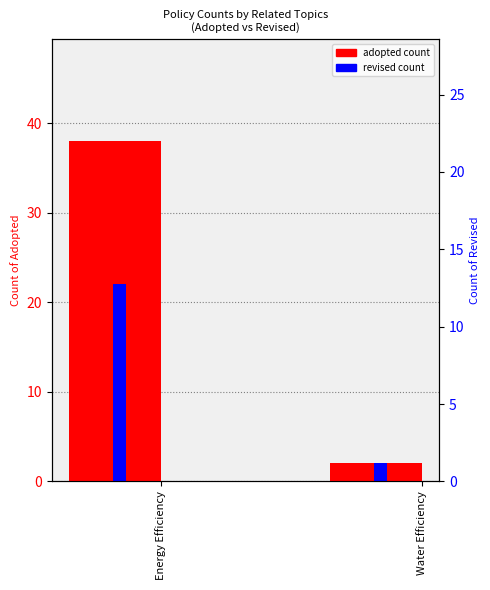

What is the value of the adopted count bar at the 1st from the left?

38